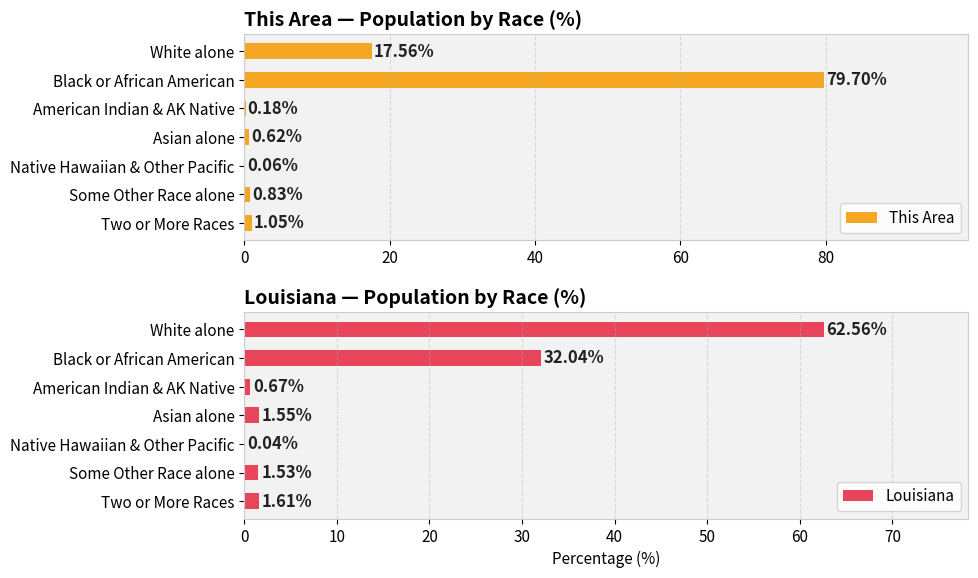

Are the bars horizontal?

Yes